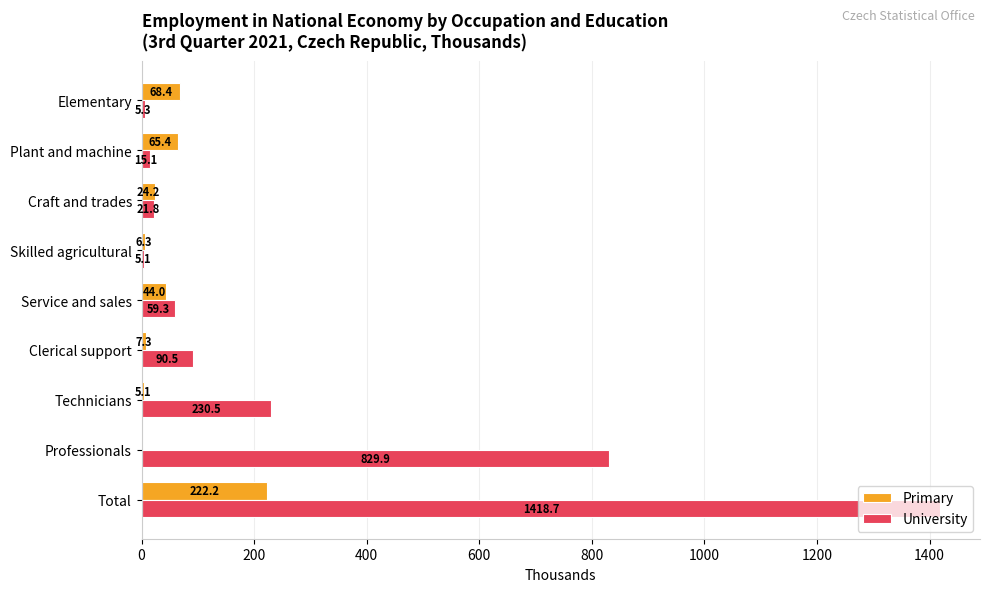

What is the sum of all University values?

2676.2